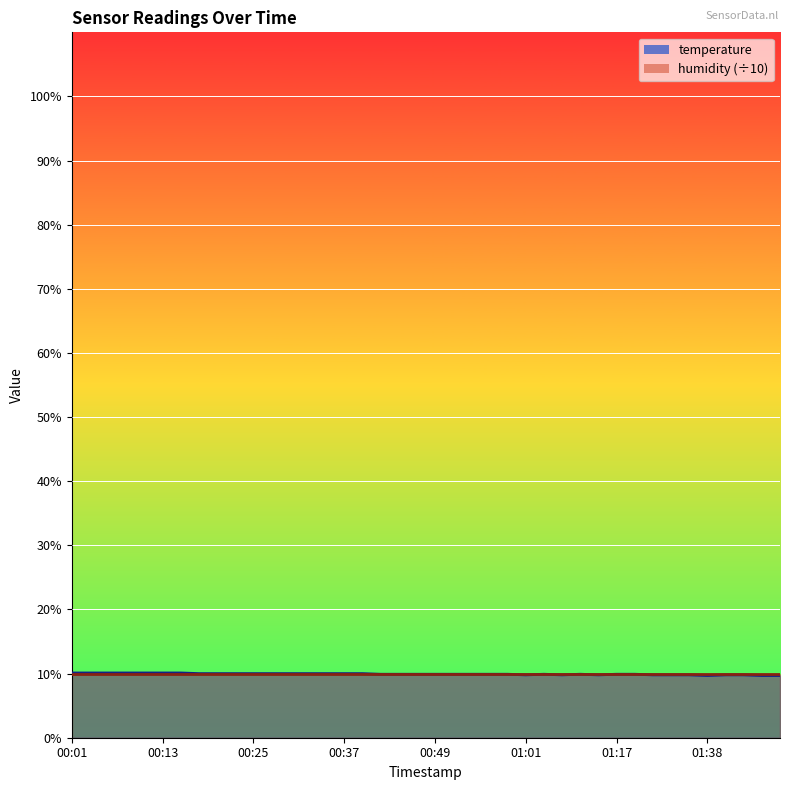

Read the value at 00:59.

9.9